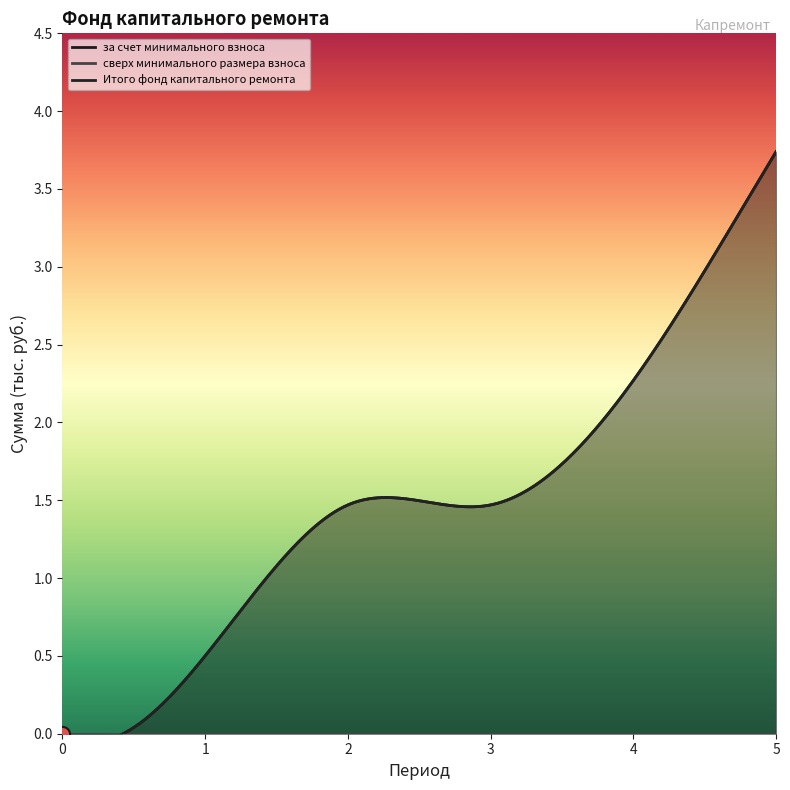

What is the total value across all series at 1?

1.0